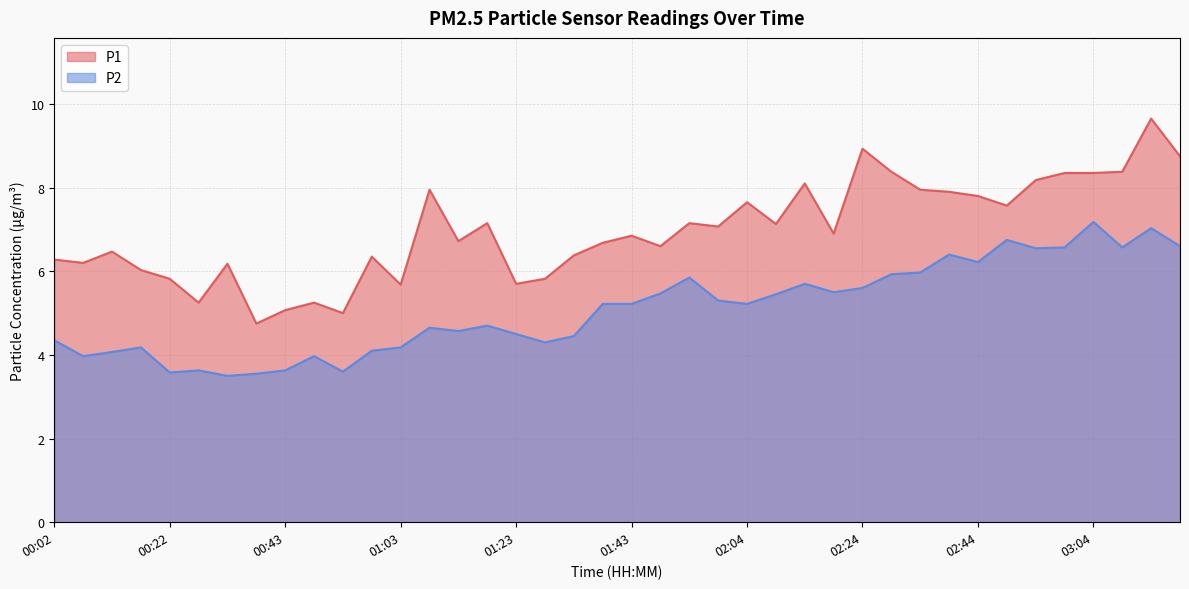

What is the label of the 37th point from the right?

00:17